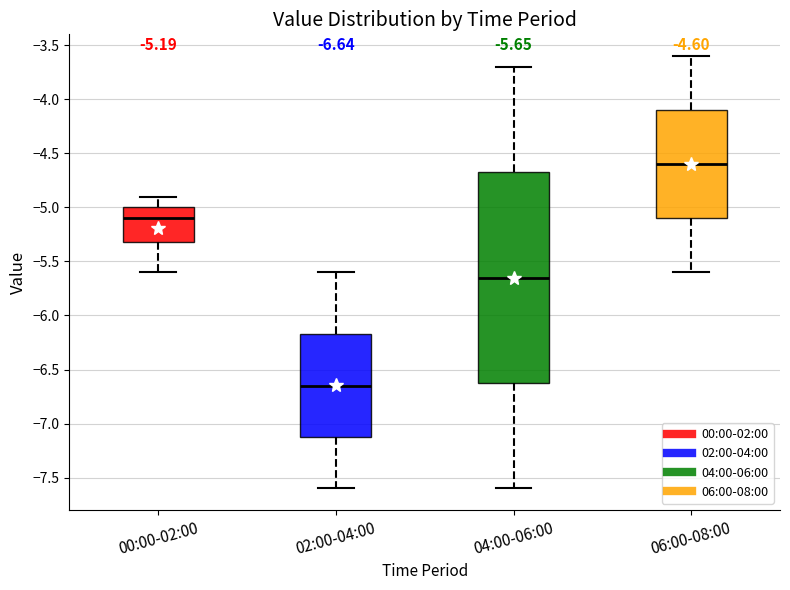

Which box is the tallest, from its lower edge to its upper edge?

04:00-06:00